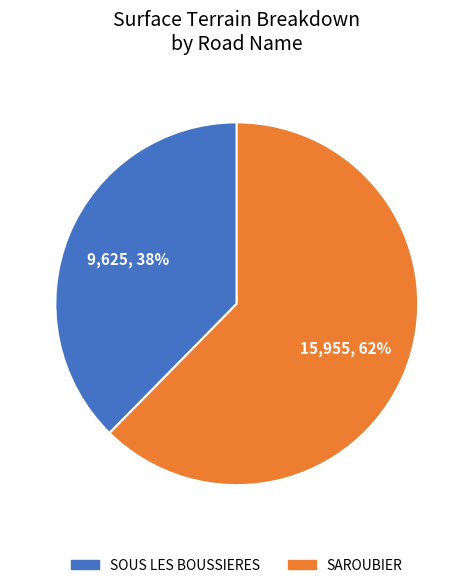

How many segments does this pie chart have?

2